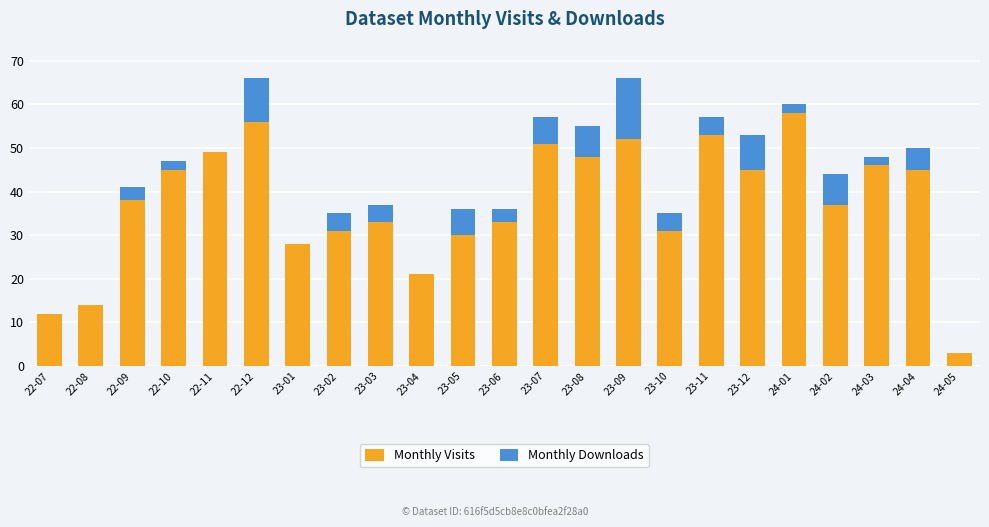

The Monthly Visits series shows 31 at 23-02. True or false?

True